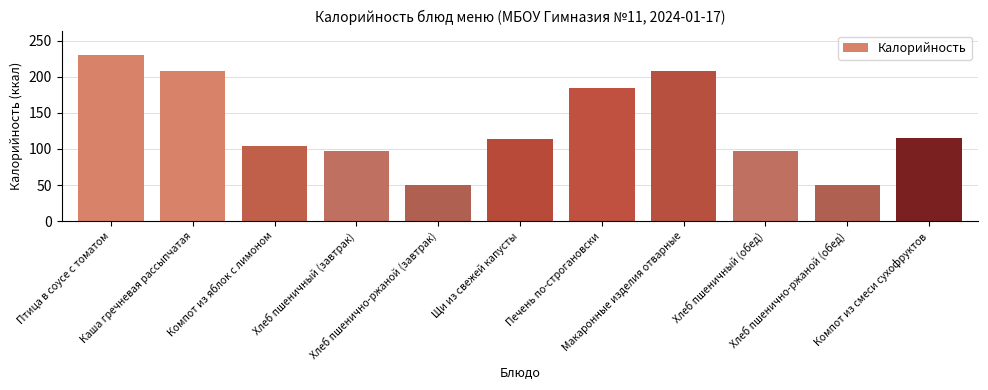

What is the smallest value displayed?

50.0